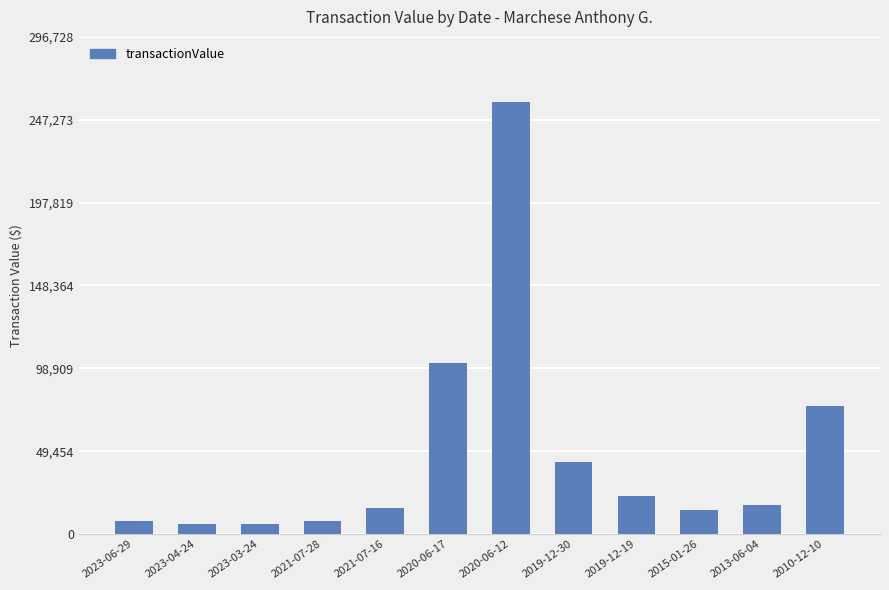

What is the difference between the values at 2020-06-17 and 2010-12-10?

25545